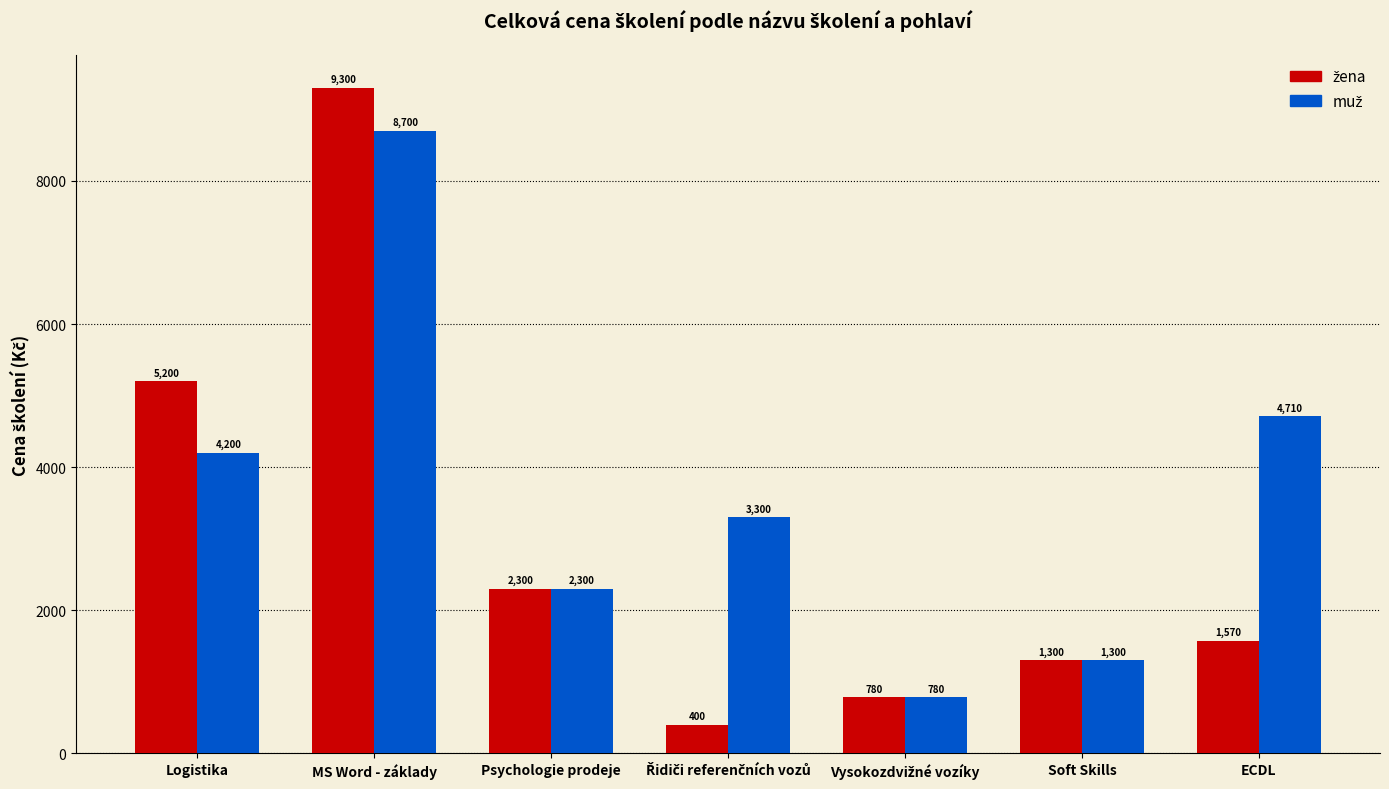

At which category is the sum across all series the highest?

MS Word - základy